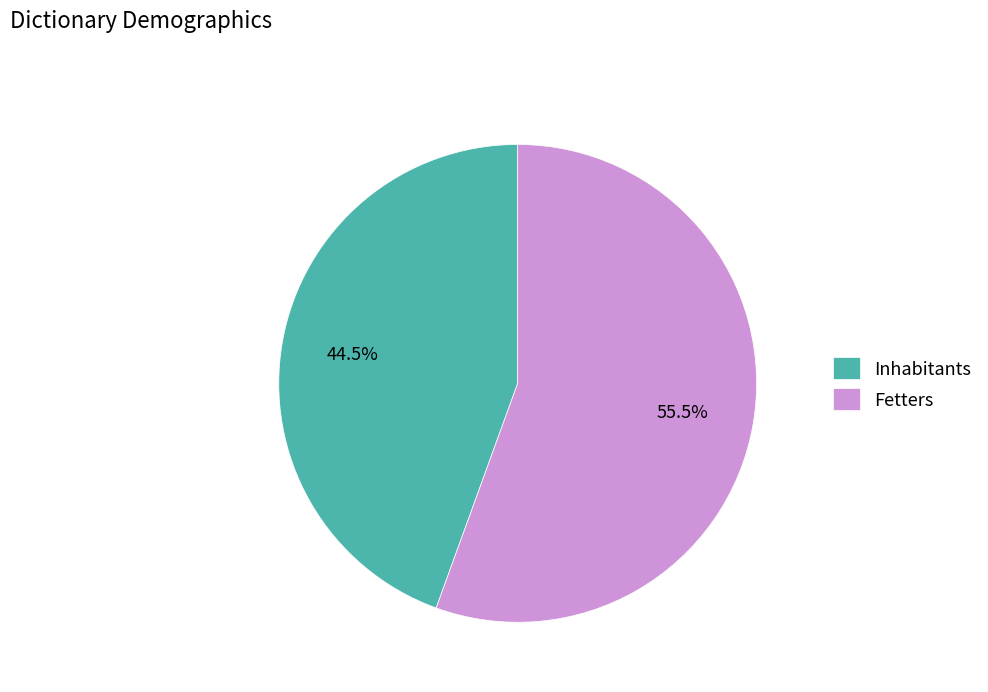

Which category has the biggest portion of the pie?

Fetters